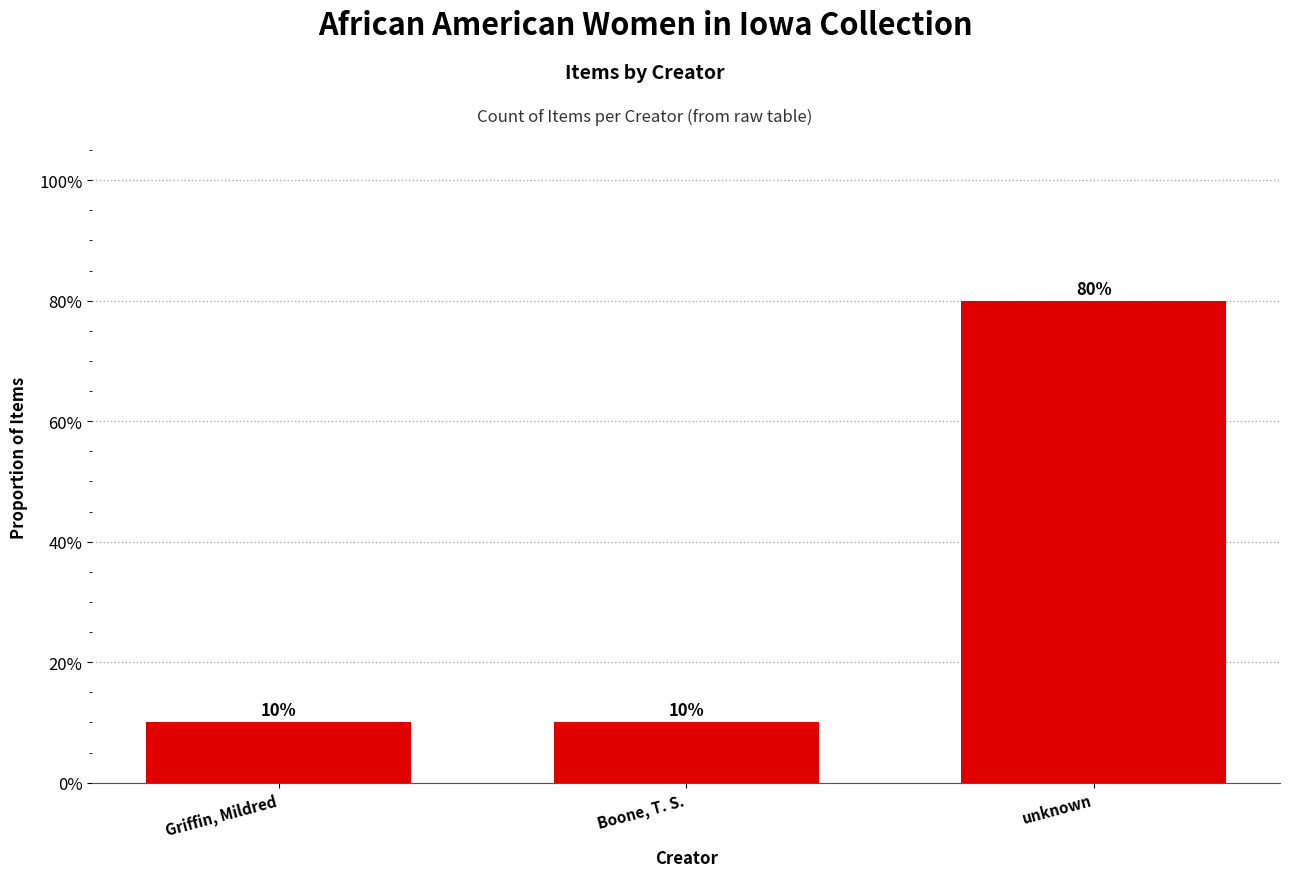

Does the chart contain any negative values?

No